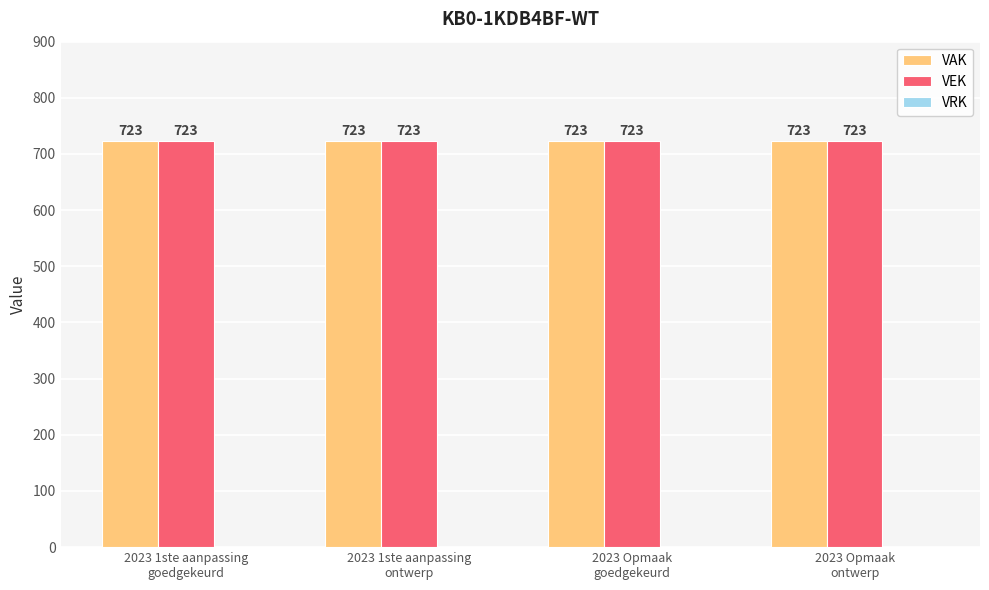

Is it true that VAK equals 1210 at 2023 Opmaak
ontwerp?

False